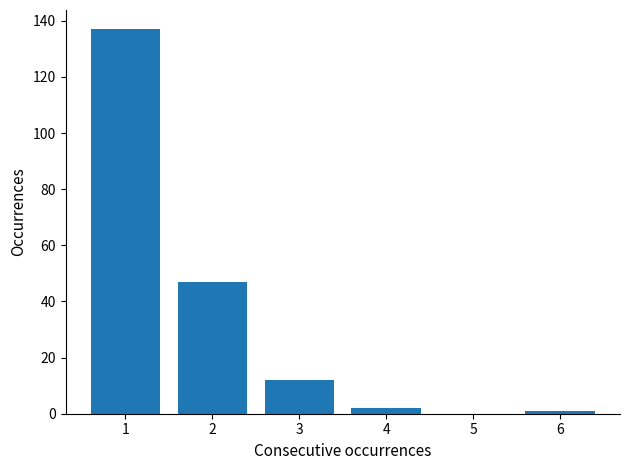

Reading right to left, what are all the values shown in this chart?

6=1	5=0	4=2	3=12	2=47	1=137